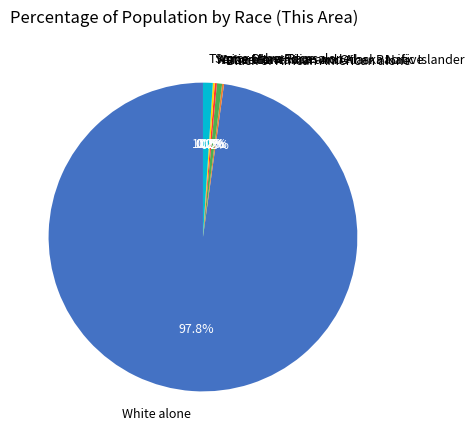

Is there any slice that represents more than half of the pie?

Yes